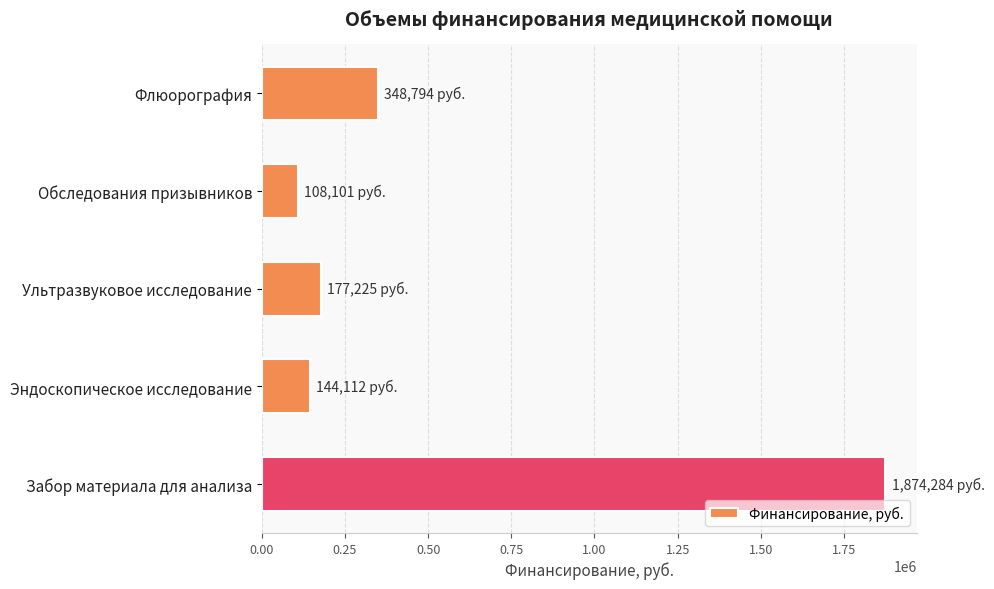

How many categories are shown in the chart?

5